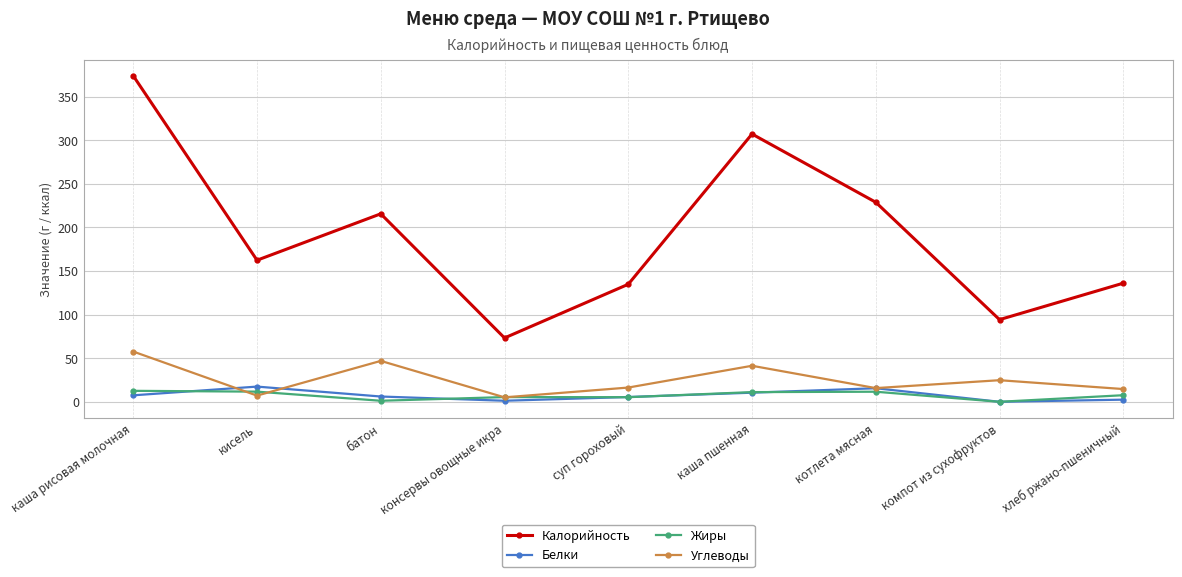

In Калорийность, how many points are higher than both neighbors (excluding endpoints)?

2